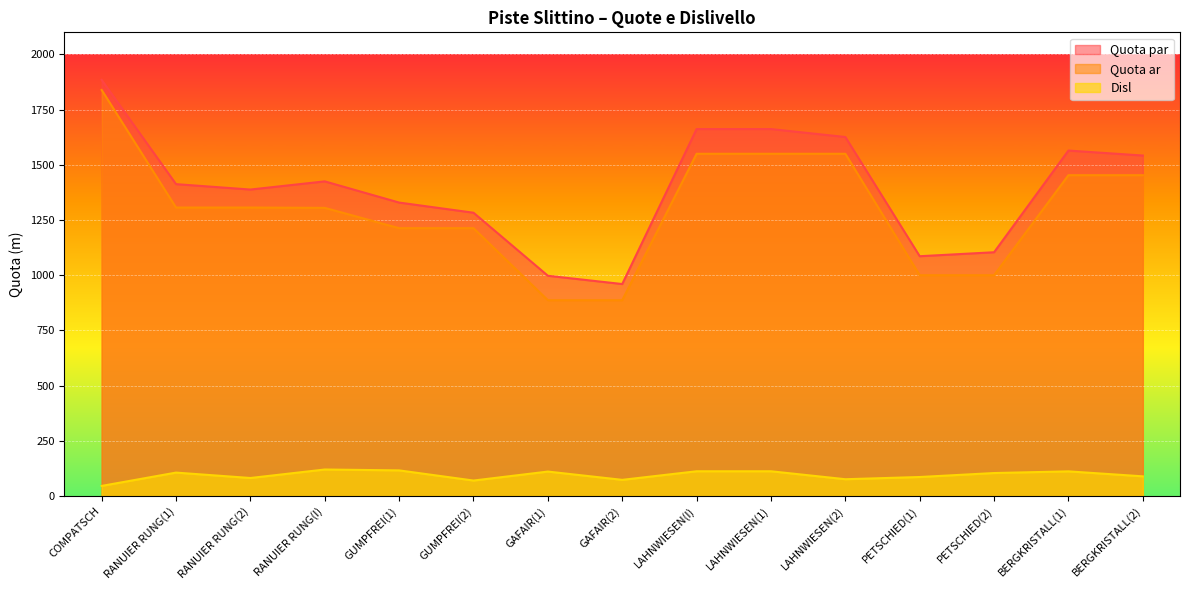

Between GUMPFREI(1) and GUMPFREI(2), which series saw the biggest shift?

Quota par